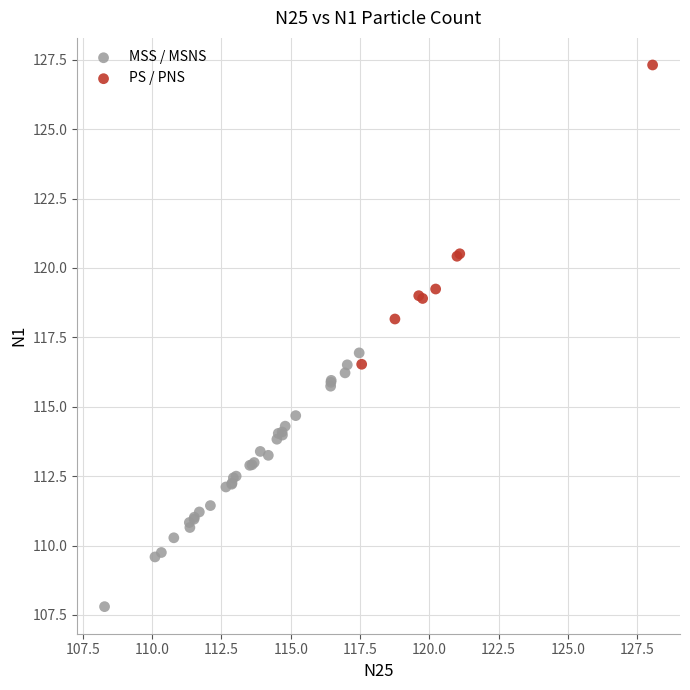

Which series contains the lowest Y value?

MSS / MSNS